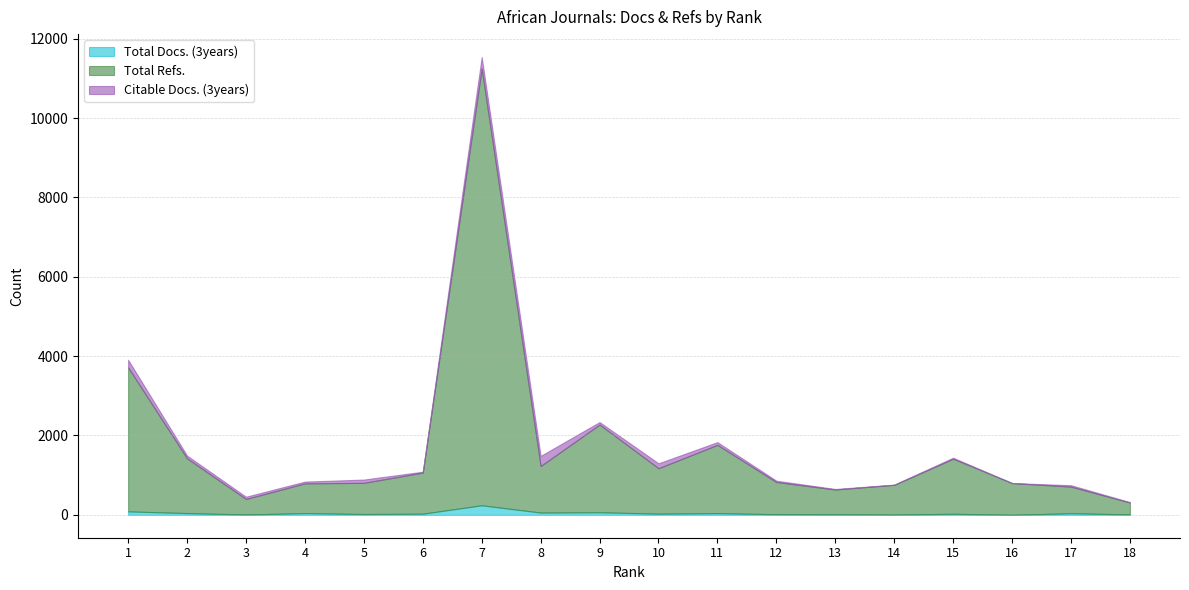

Between 3 and 14, which series saw the biggest shift?

Total Refs.